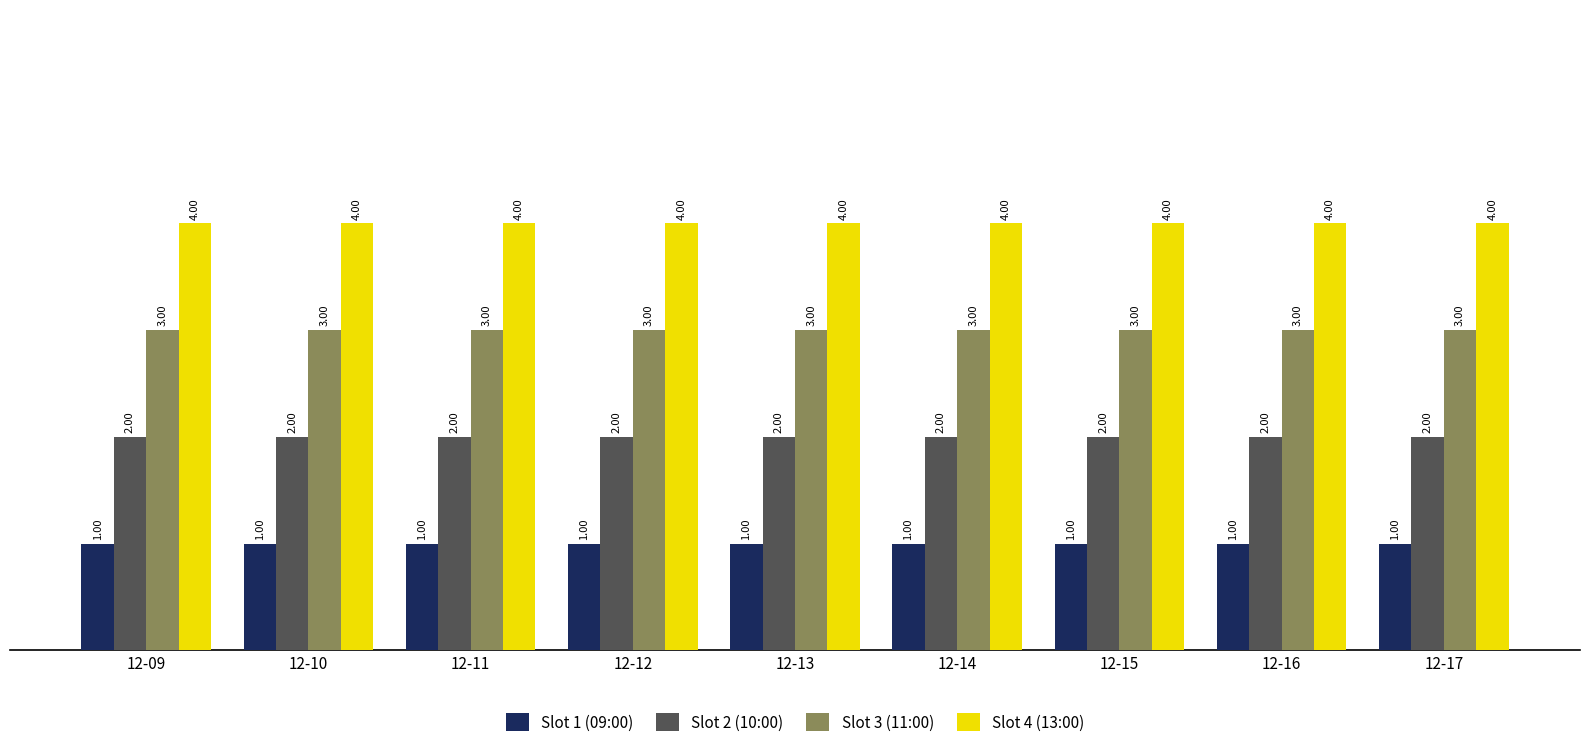

What is the difference between the highest and lowest values at 12-10?

3